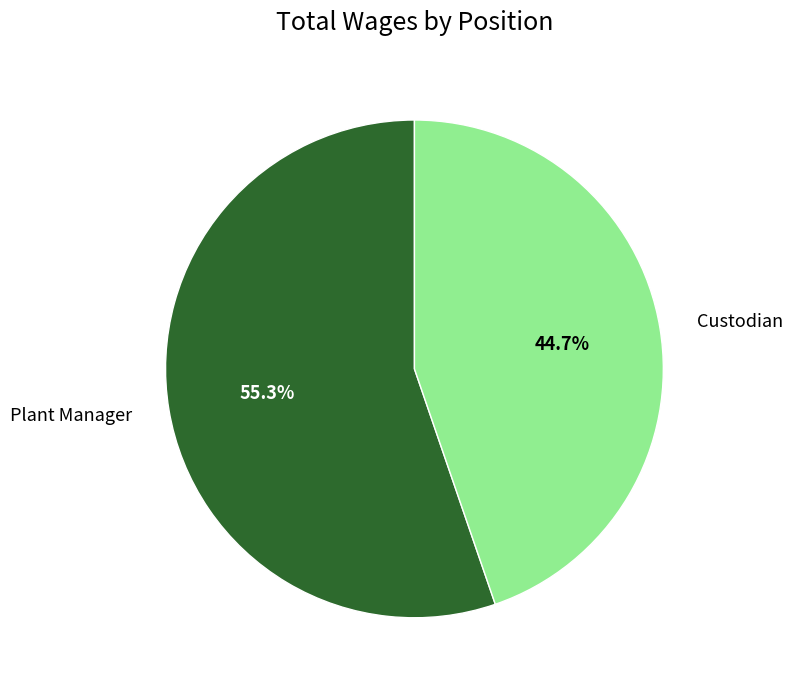

Which category accounts for the majority?

Plant Manager